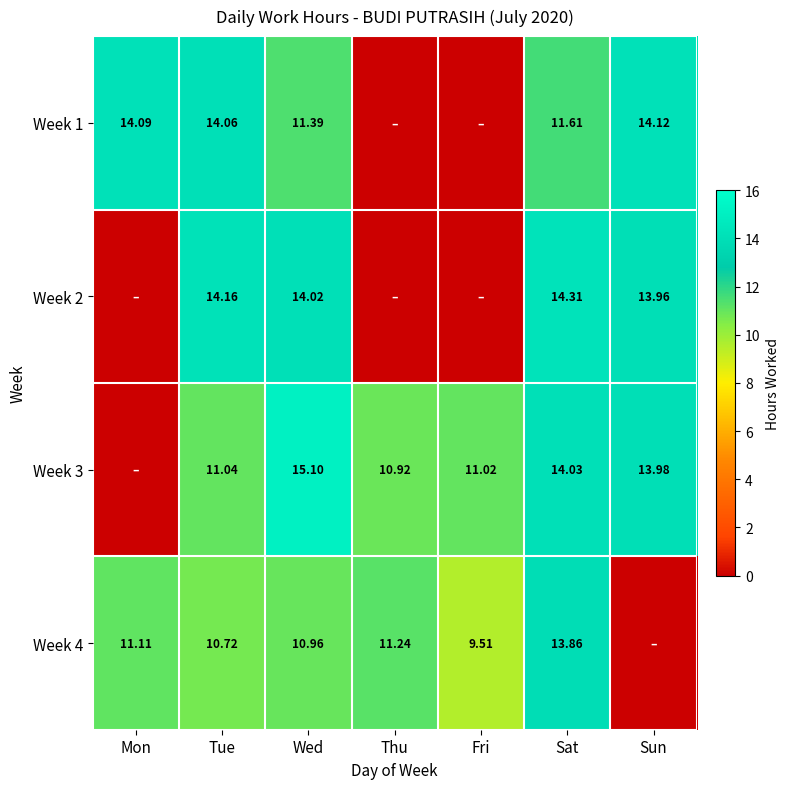

Is the value of Week 1 at Mon greater than the value of Week 2 at Sun?

Yes